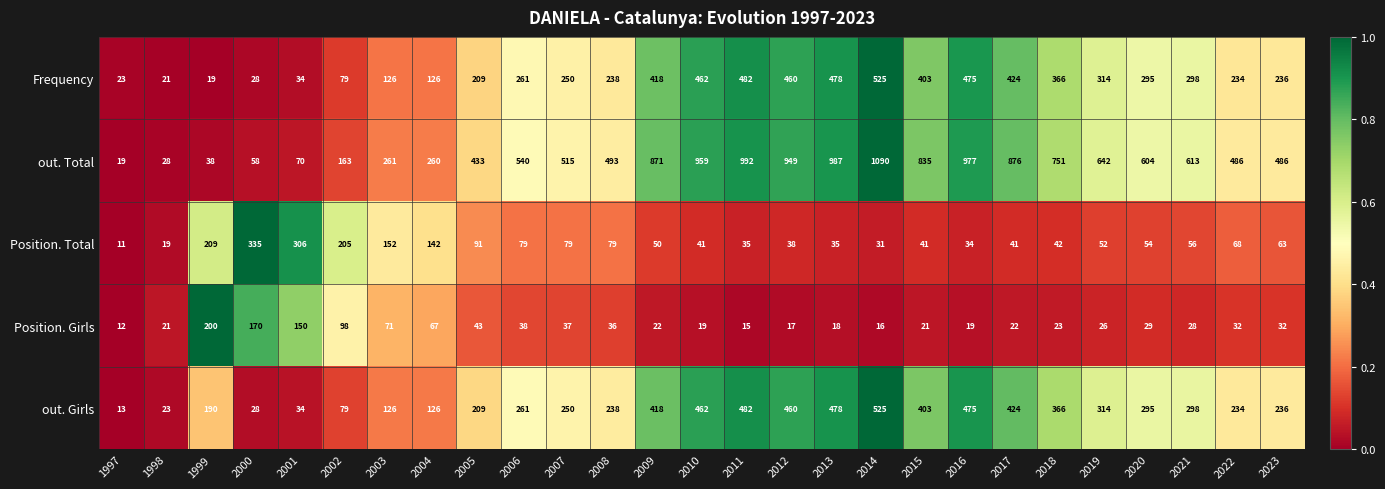

Which series changed the most between 1999 and 2016?

out. Total